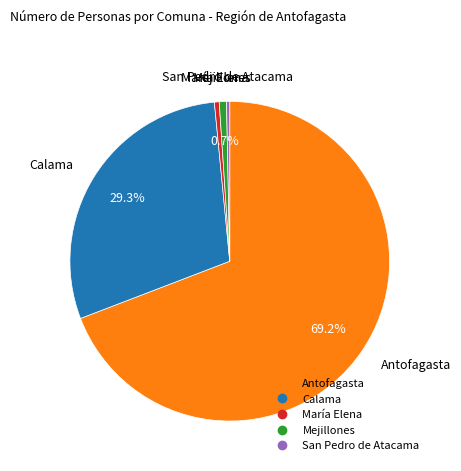

What is the largest slice in the pie chart?

Antofagasta